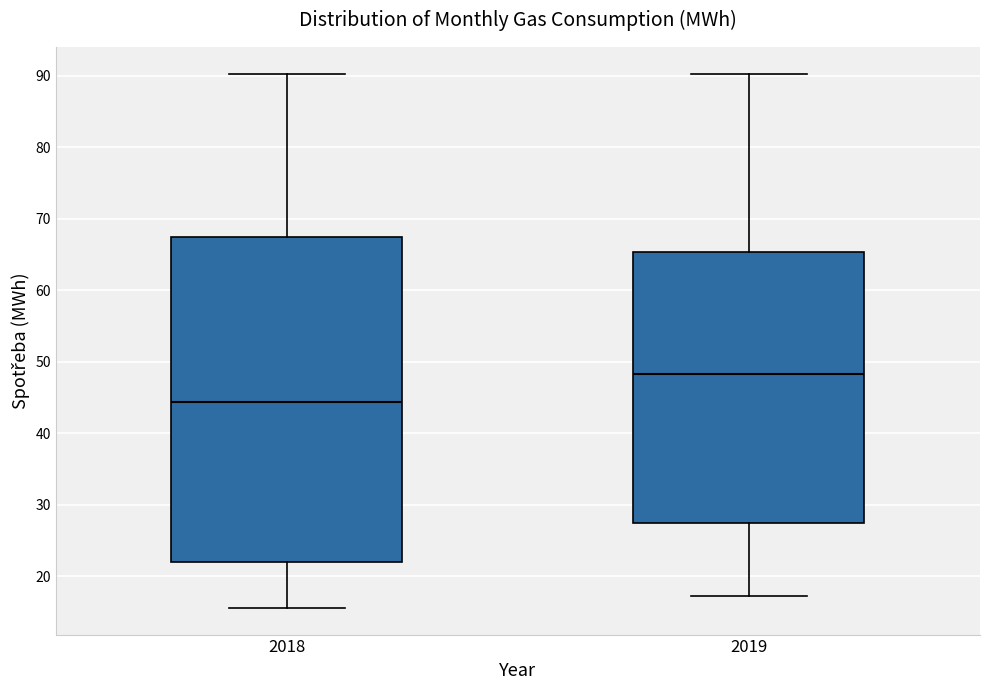

Comparing the boxes themselves (not the whiskers), which one is the tallest?

2018